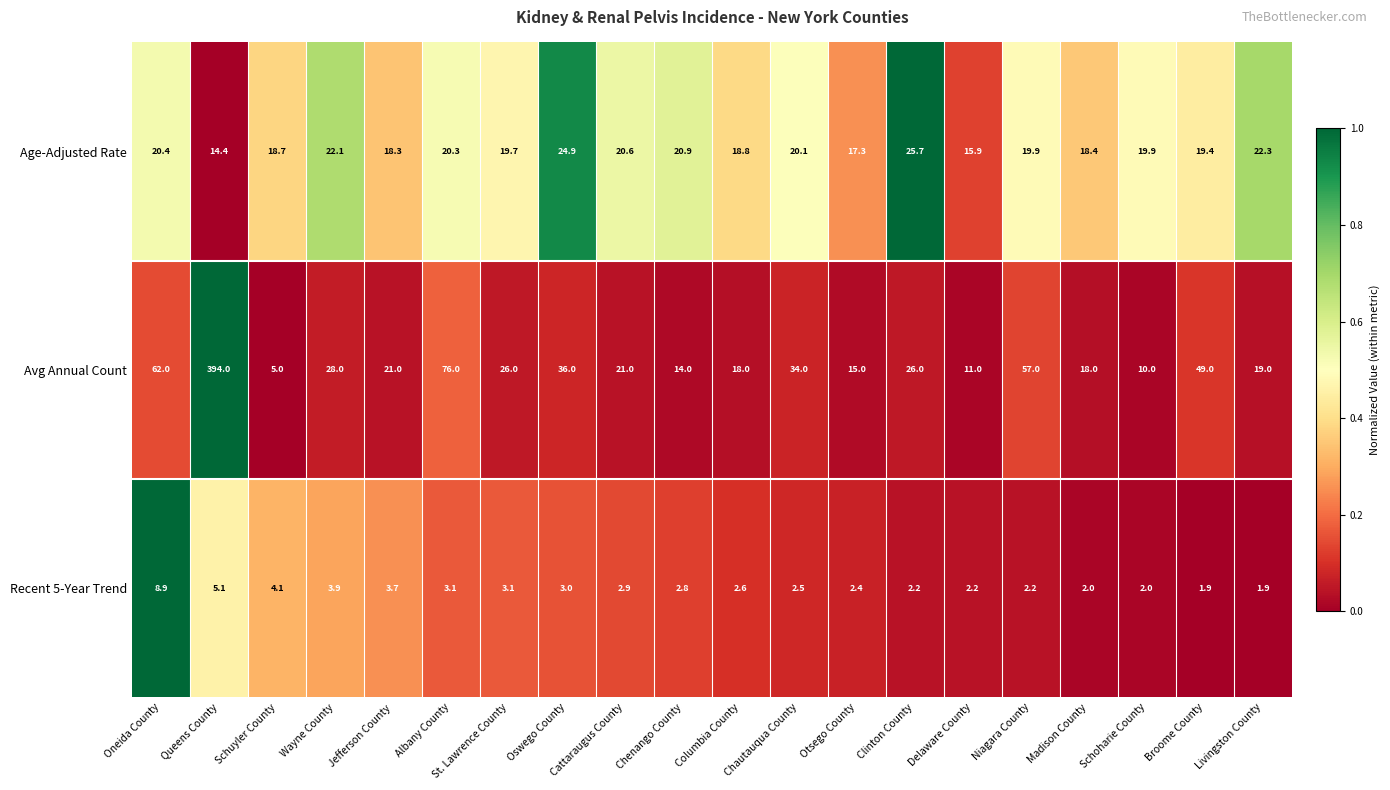

List the series in order of their peak value, lowest first.

Recent 5-Year Trend, Age-Adjusted Rate, Avg Annual Count